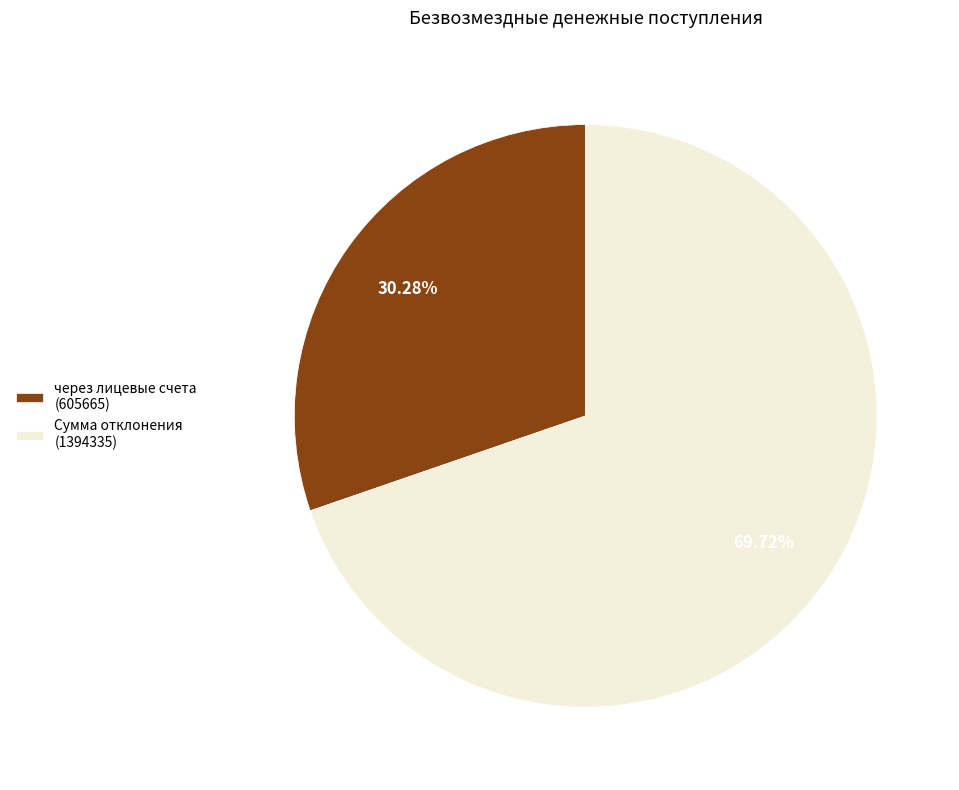

Is через лицевые счета (605665) the majority of the pie?

No